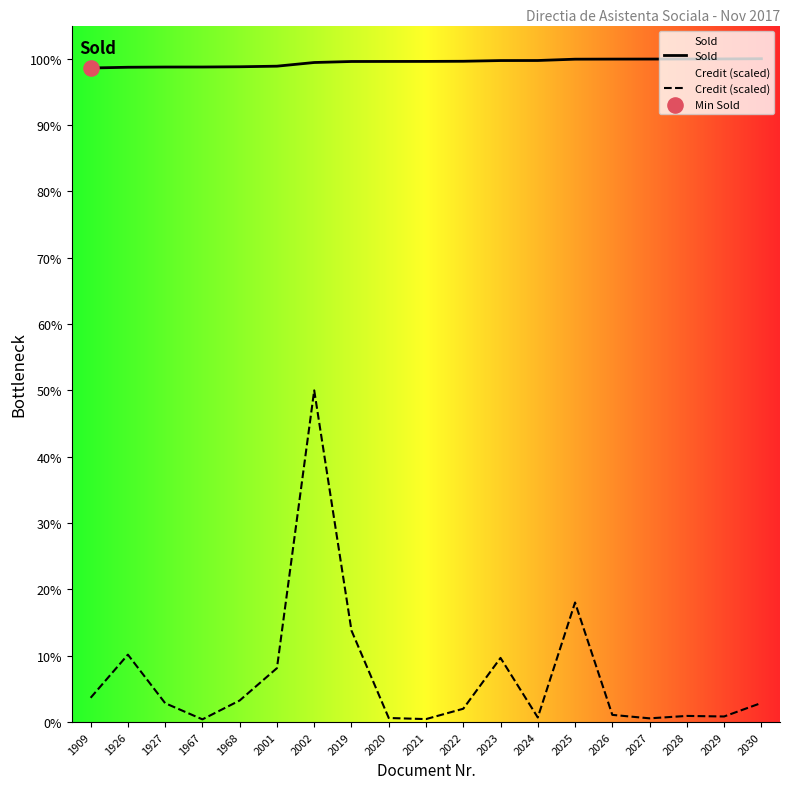

Is the value of Sold at 1909 greater than the value of Credit (scaled) at 2001?

Yes